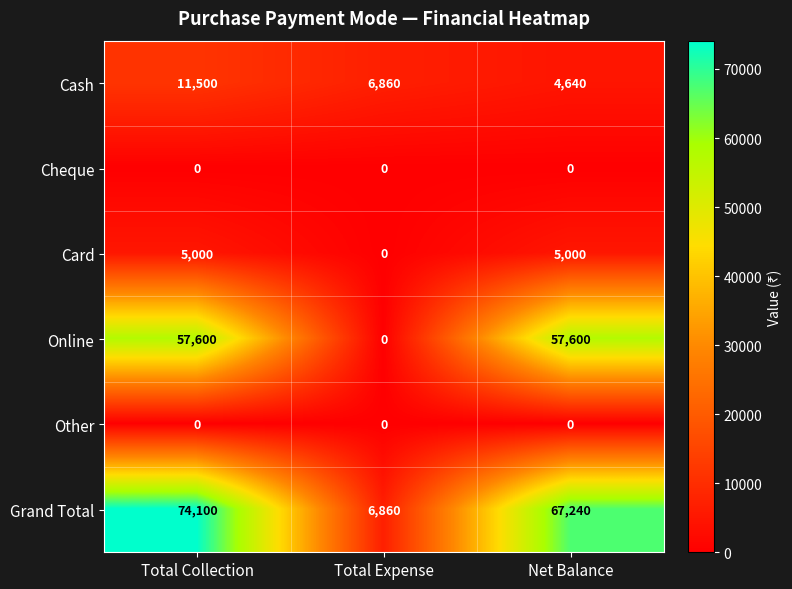

At how many categories does at least one series exceed 49245?

2